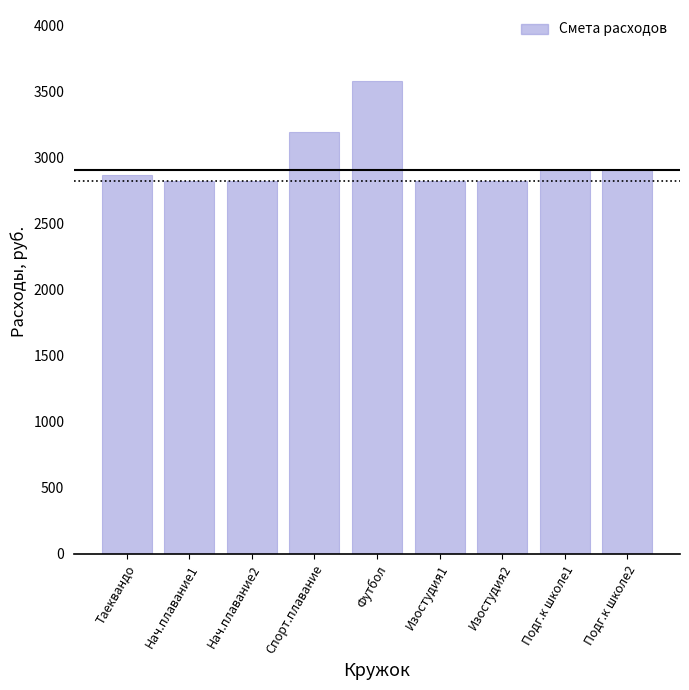

Reading right to left, extract all data points from this chart.

2902.5	2902.5	2825.1	2825.1	3579.8	3192.7	2825.1	2825.1	2863.8